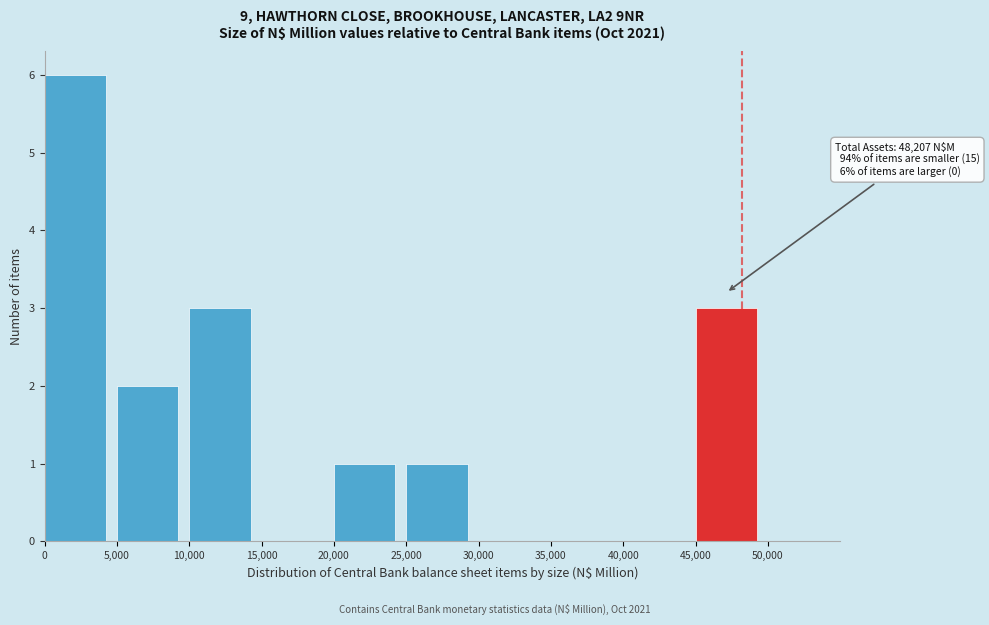

Which range on the x-axis has the tallest bar?

0 to 5,000